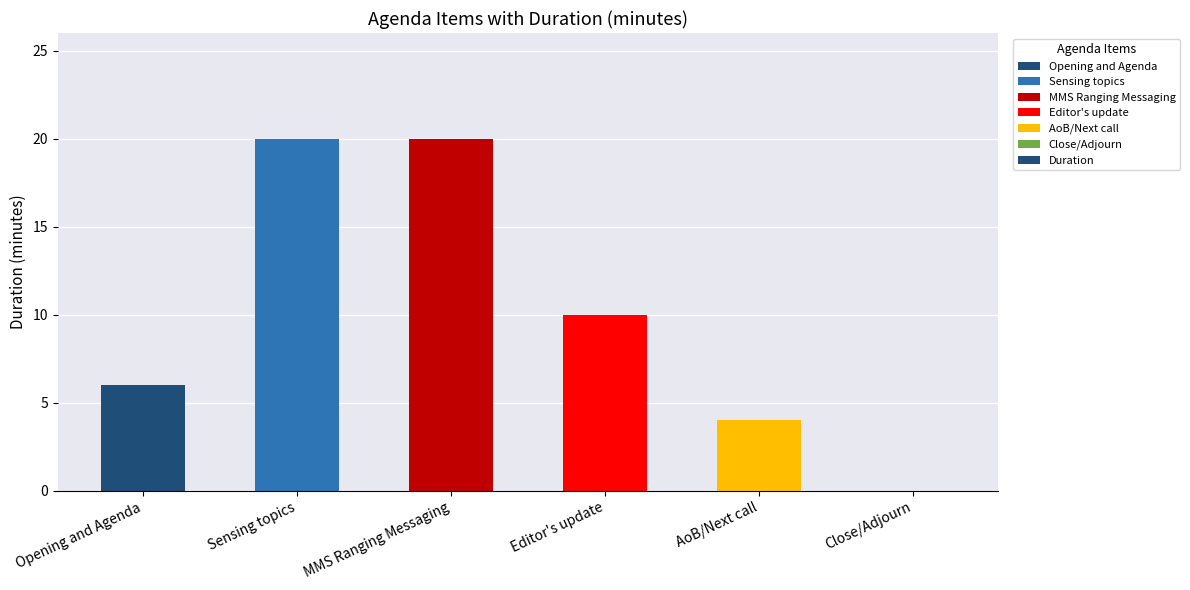

What is the maximum value shown in the chart?

20